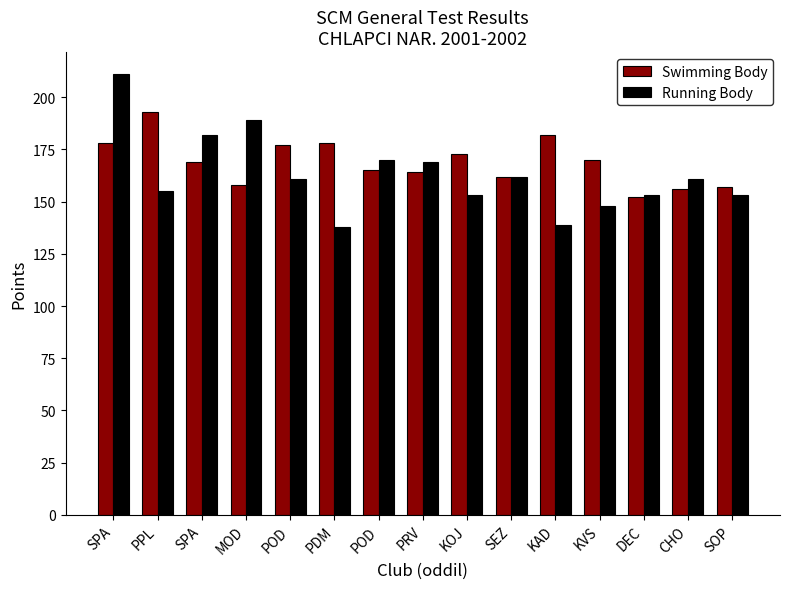

At which category is the sum across all series the highest?

SPA